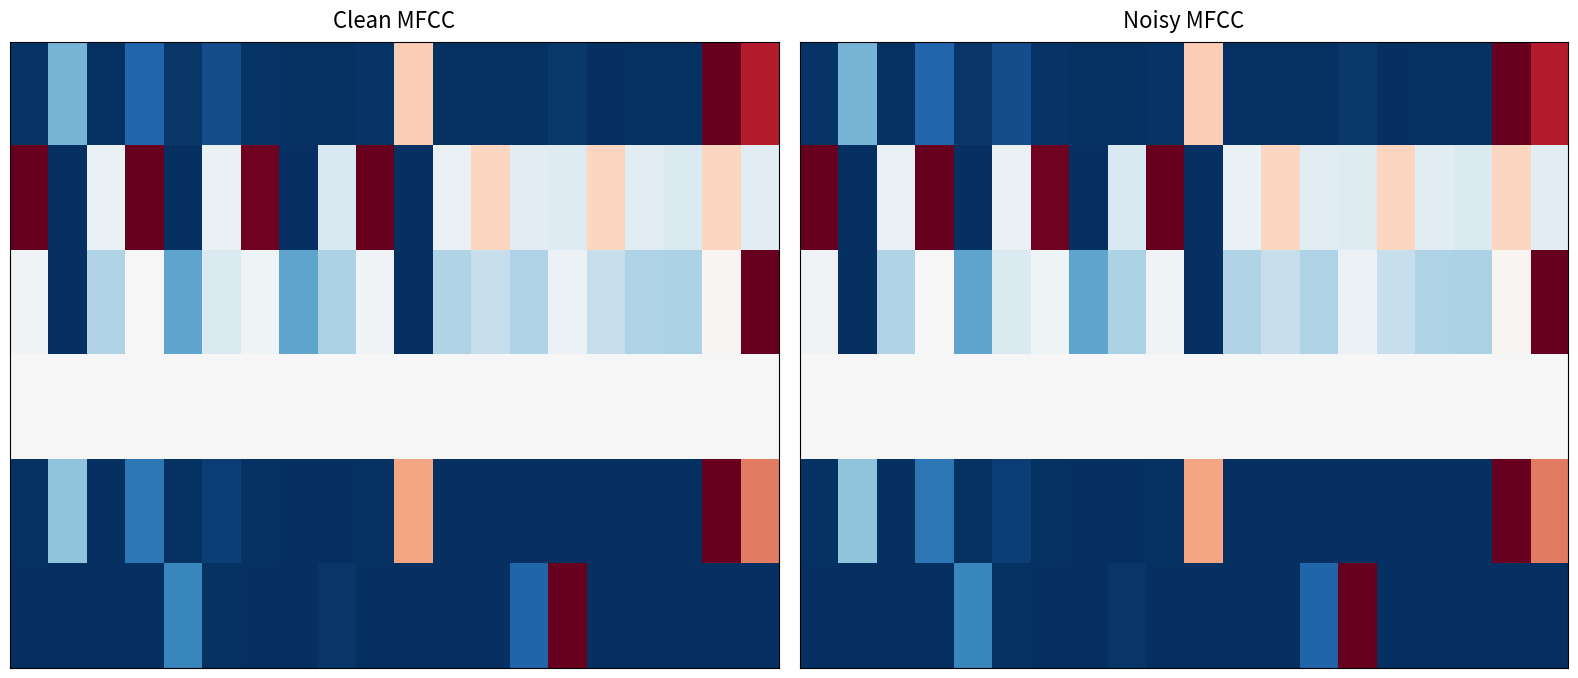

What is the greatest value displayed?

1.0